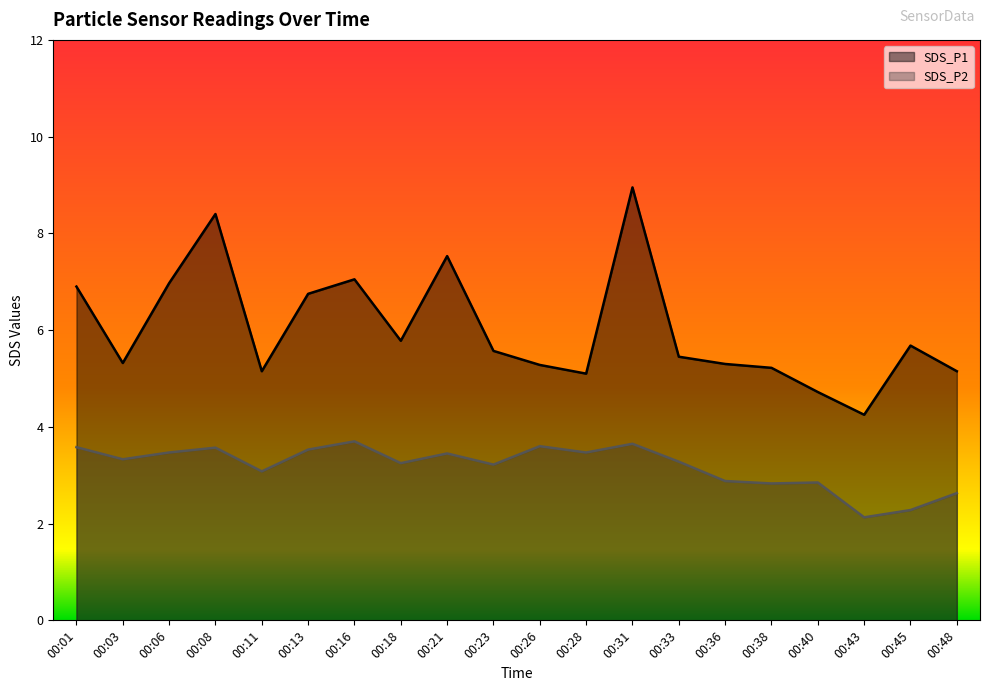

Reading left to right, list all the values displayed in this chart.

SDS_P1: 00:01=6.9	00:03=5.3	00:06=7.0	00:08=8.4	00:11=5.2	00:13=6.8	00:16=7.0	00:18=5.8	00:21=7.5	00:23=5.6	00:26=5.3	00:28=5.1	00:31=8.9	00:33=5.5	00:36=5.3	00:38=5.2	00:40=4.7	00:43=4.2	00:45=5.7	00:48=5.2
SDS_P2: 00:01=3.6	00:03=3.3	00:06=3.5	00:08=3.6	00:11=3.1	00:13=3.5	00:16=3.7	00:18=3.2	00:21=3.5	00:23=3.2	00:26=3.6	00:28=3.5	00:31=3.6	00:33=3.3	00:36=2.9	00:38=2.8	00:40=2.9	00:43=2.1	00:45=2.3	00:48=2.6